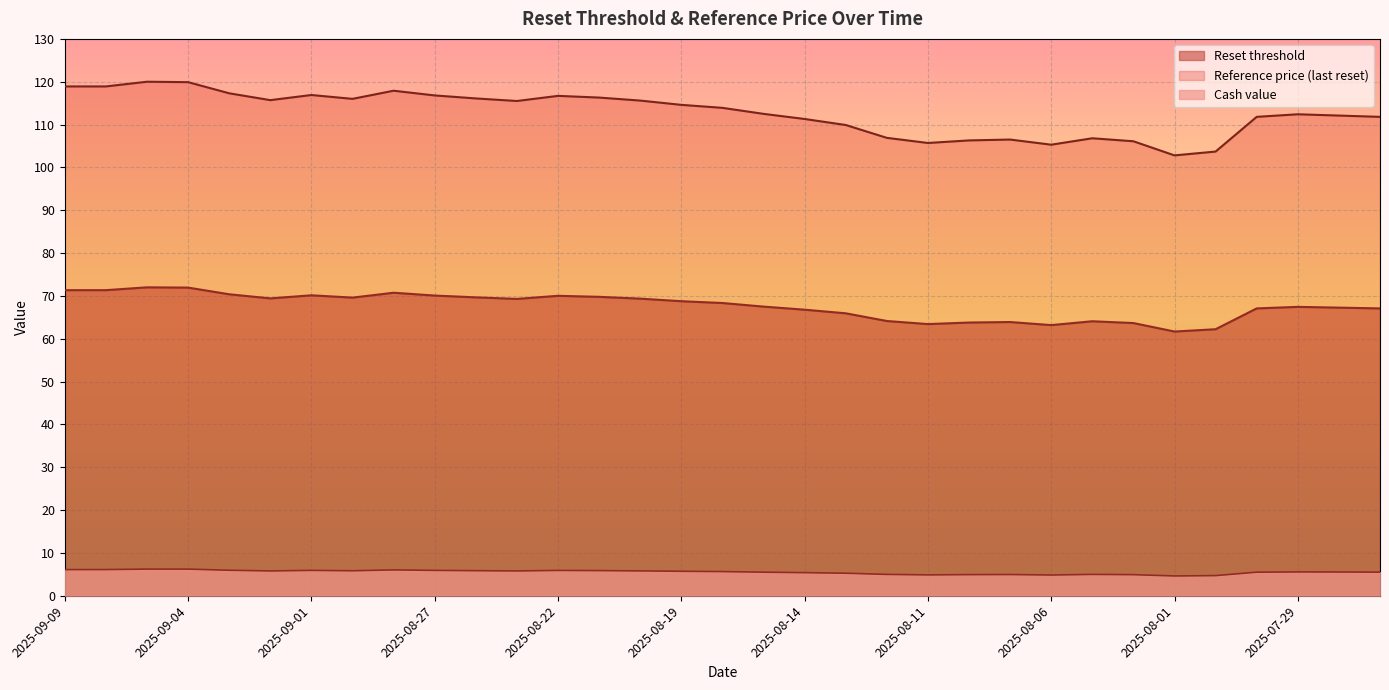

Where does the Cash value series first go above 5?

2025-09-09